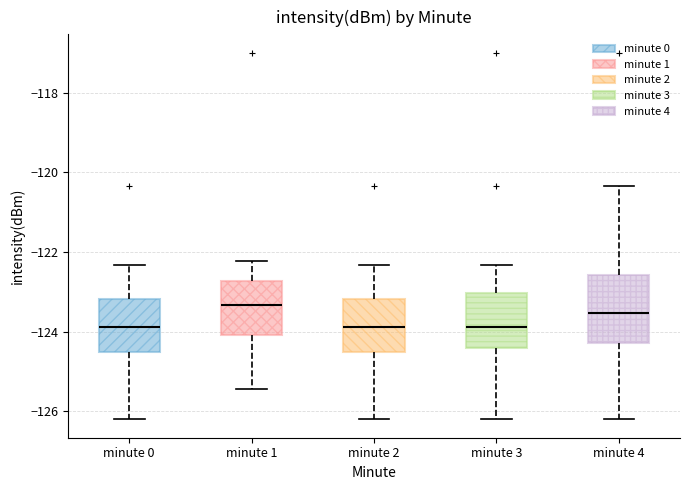

Reading left to right, transcribe this box plot: for each box, give where its median line is, the range the box spans, and where its two whiskers end, as read against the y-axis. The values are not printed on the chart, so give them approximately, as read against the axis.

minute 0: median -123.8, box -124.6 to -123.2, whiskers -126.2 to -122.4
minute 1: median -123.4, box -124.0 to -122.8, whiskers -125.4 to -122.2
minute 2: median -123.8, box -124.6 to -123.2, whiskers -126.2 to -122.4
minute 3: median -123.8, box -124.4 to -123.0, whiskers -126.2 to -122.4
minute 4: median -123.6, box -124.2 to -122.6, whiskers -126.2 to -120.4